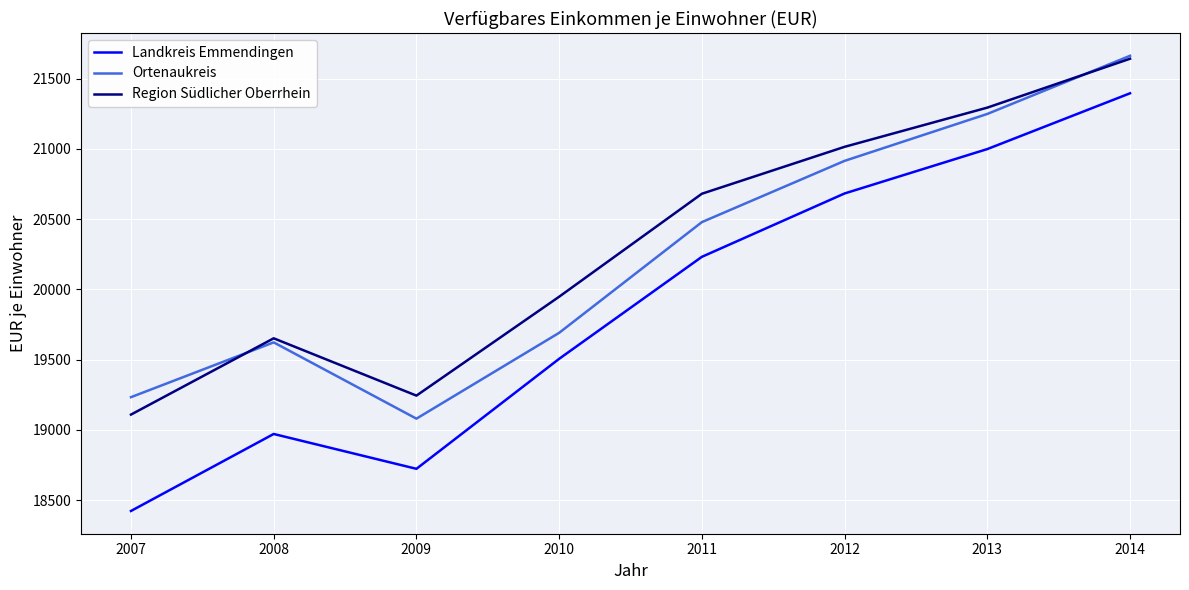

True or false: Landkreis Emmendingen has a value of 20682 at 2012.

True